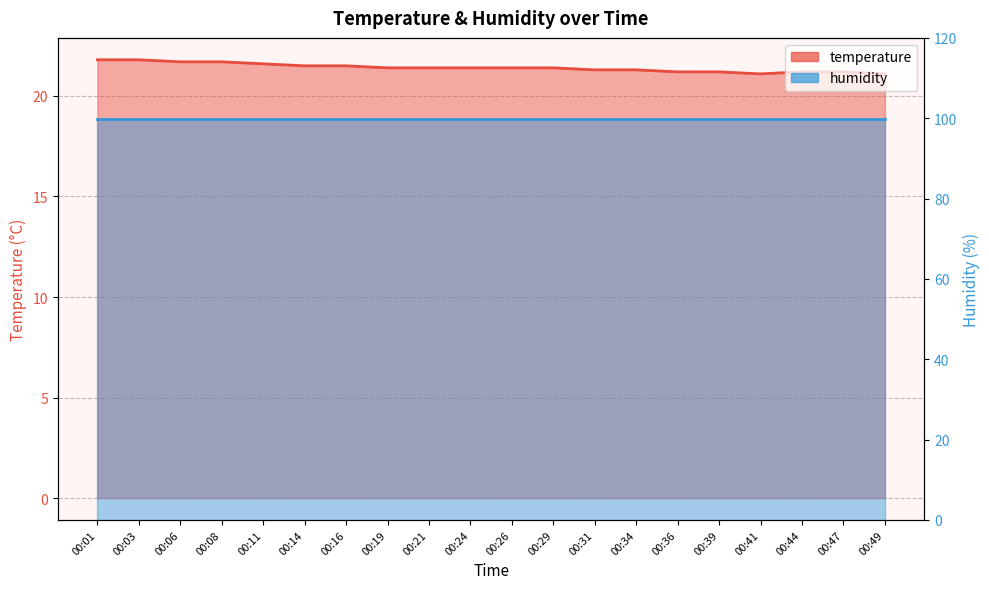

What is the difference between the values at 00:44 and 00:01?

0.6